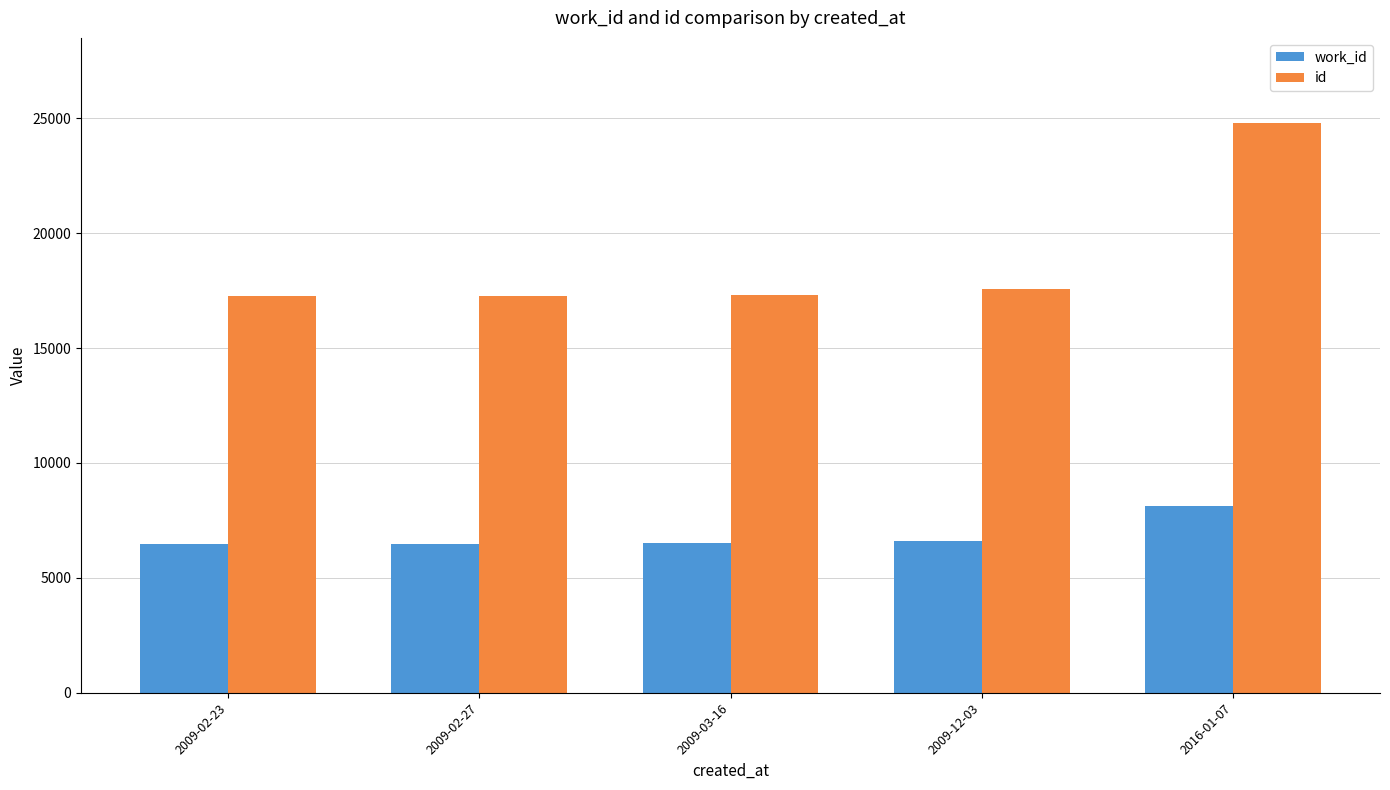

Is it true that work_id equals 6492 at 2009-02-27?

True